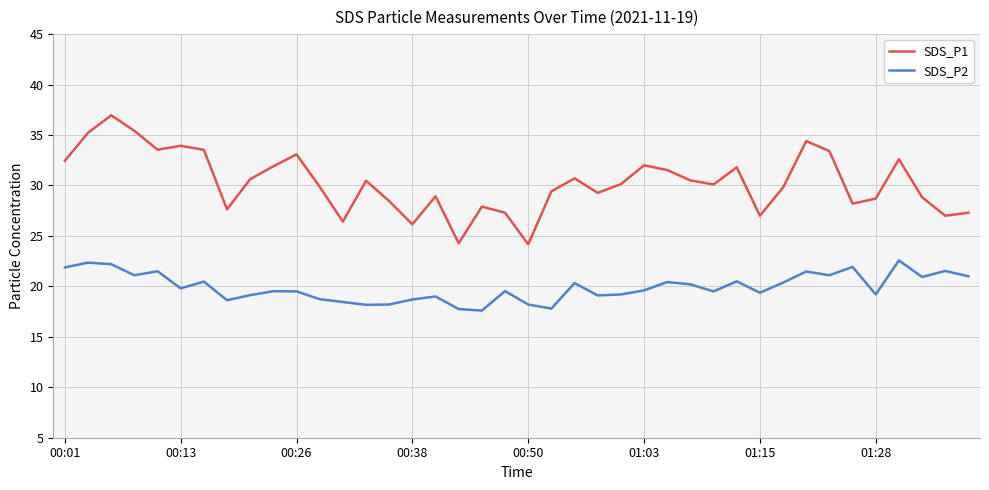

True or false: SDS_P1 has more than 0 points higher than both neighbors.

True